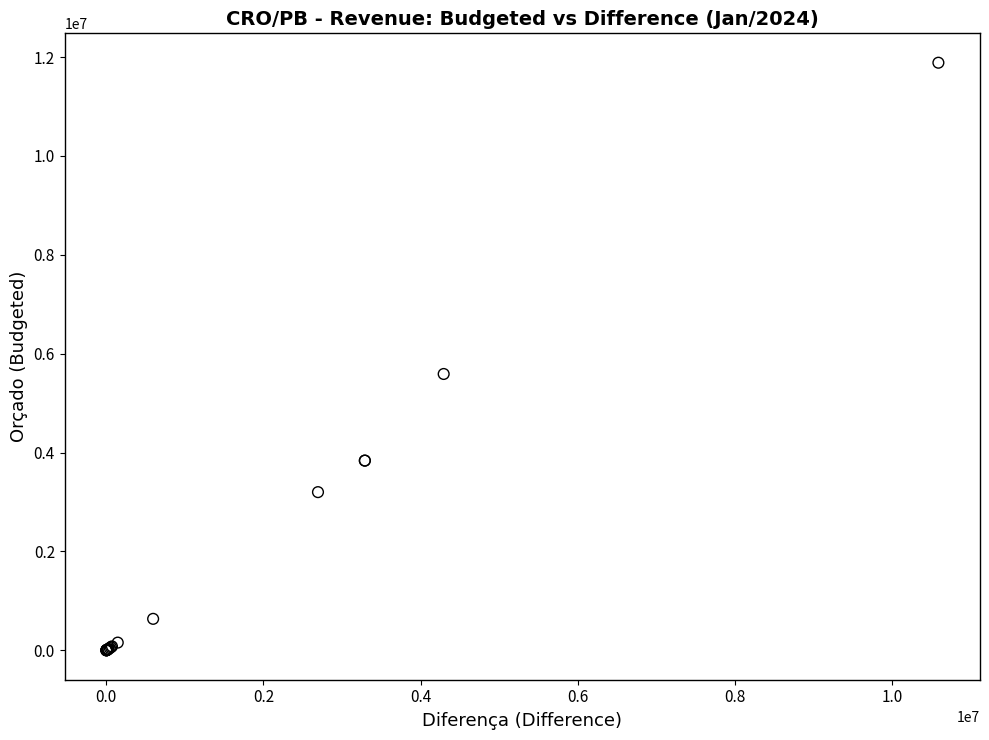

What Y value in the scatter plot is closest to 5942384?

5589468.3